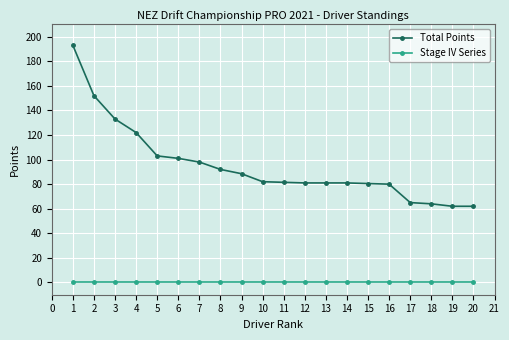

Which series has the largest total across all categories?

Total Points